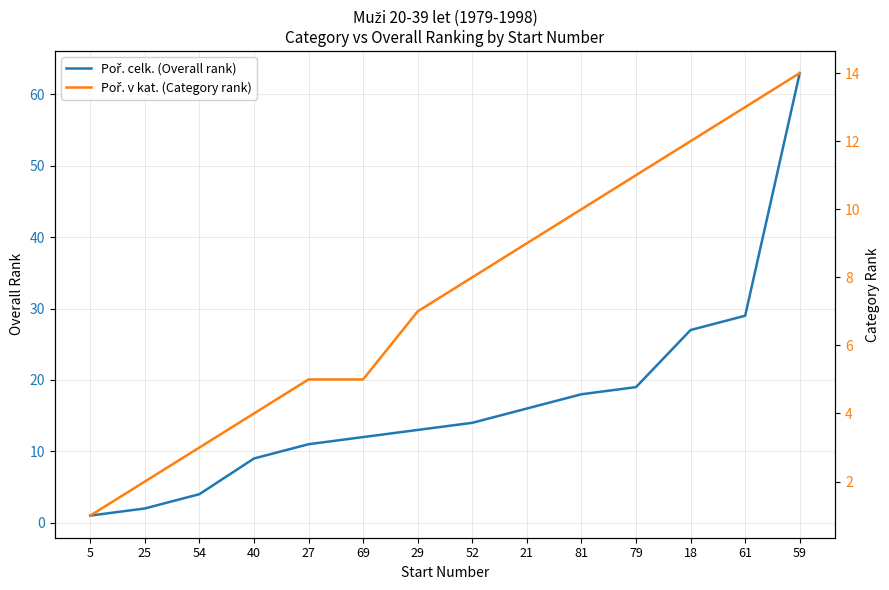

Which series has the largest range (max minus min)?

Poř. celk. (Overall rank)